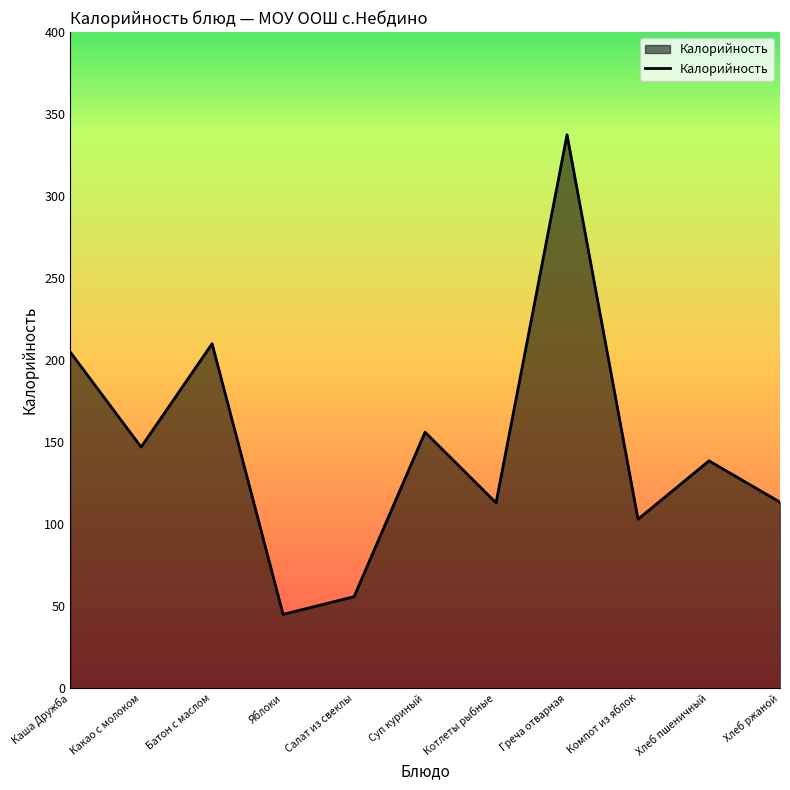

What is the difference between the maximum and minimum values?

292.4